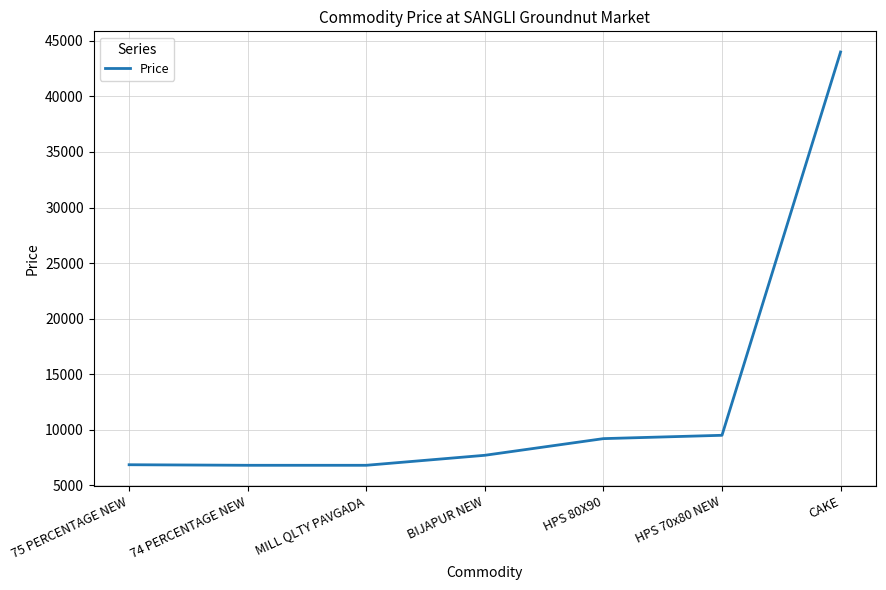

What is the sum of all values?

90850